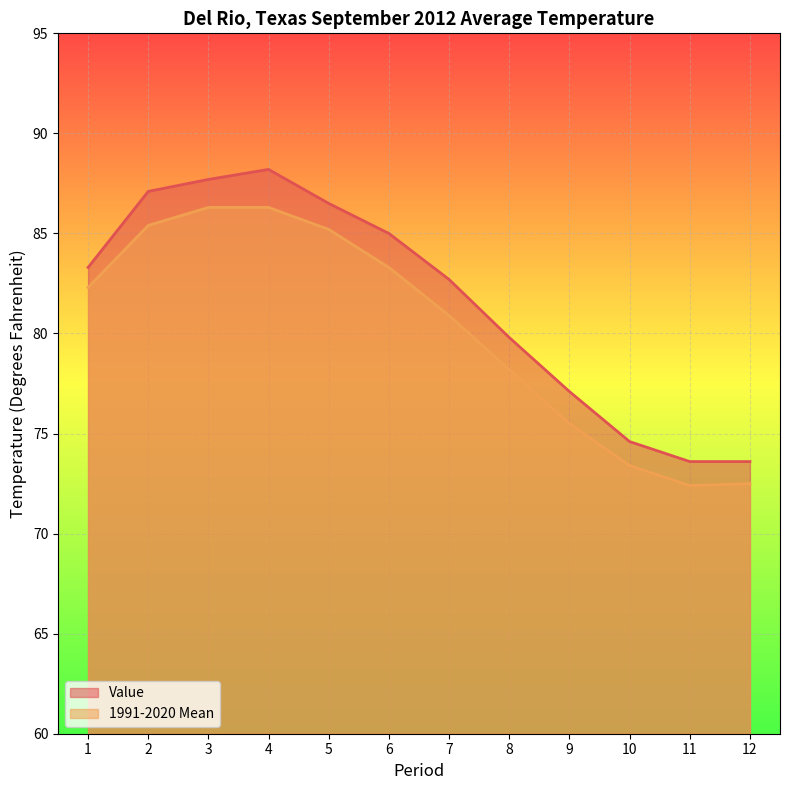

True or false: Value and 1991-2020 Mean cross at least once.

False